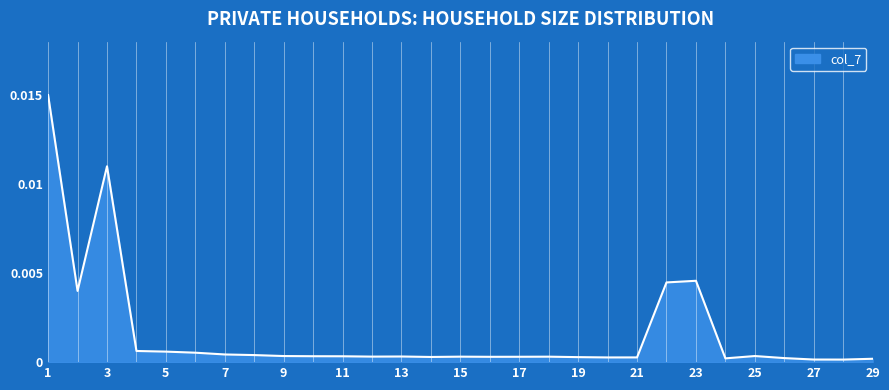

How many lines are shown in the chart?

1